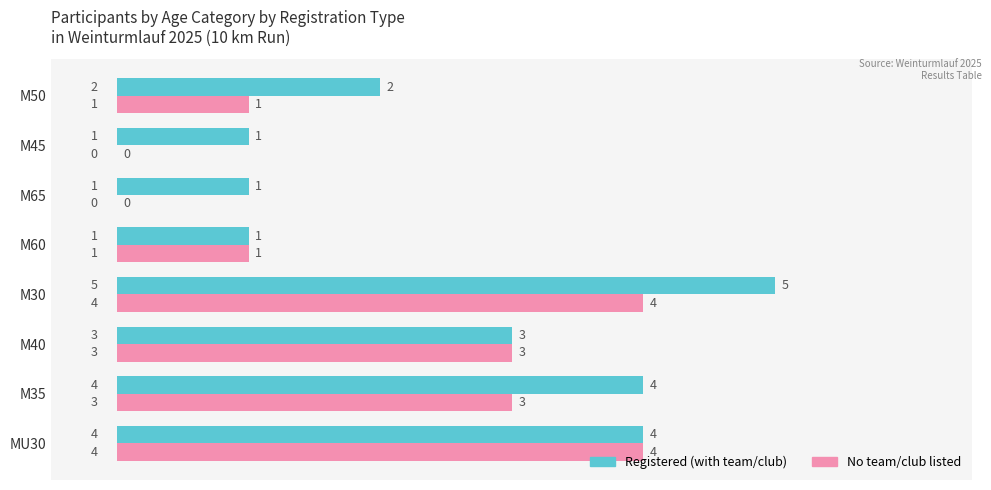

What is the total value across all series at MU30?

8